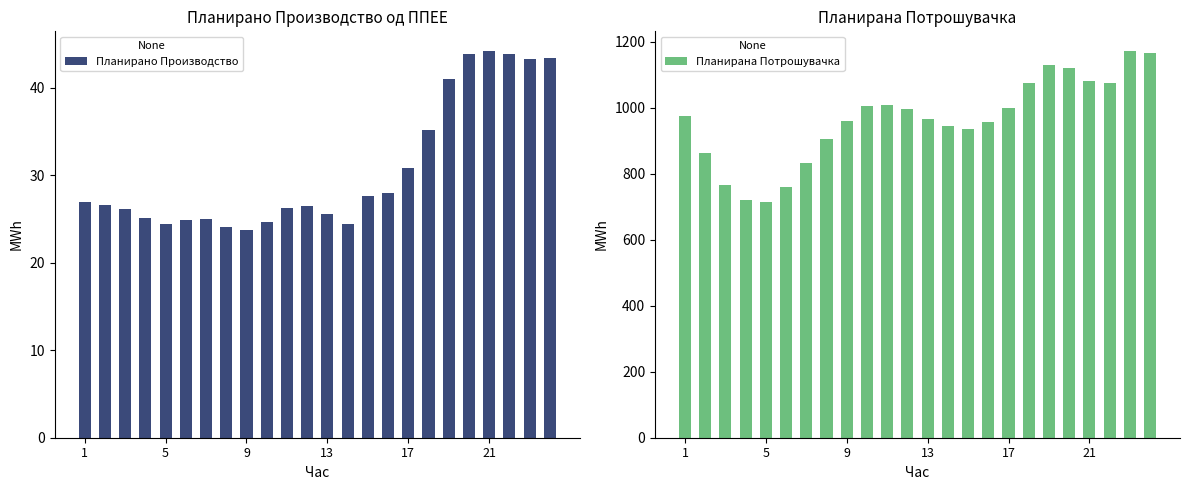

Reading left to right, list all the values displayed in this chart.

Планирано Производство од ППЕЕ: 27.0	26.6	26.1	25.1	24.4	24.8	25.0	24.1	23.8	24.7	26.3	26.5	25.6	24.4	27.6	28.0	30.9	35.1	41.0	43.8	44.2	43.9	43.3	43.4
Планирана Потрошувачка: 976.7	861.8	766.8	721.9	713.9	761.4	832.3	904.5	959.5	1006.7	1007.8	997.1	966.2	944.9	937.2	956.8	999.7	1075.5	1131.5	1119.9	1080.8	1074.4	1173.5	1167.3